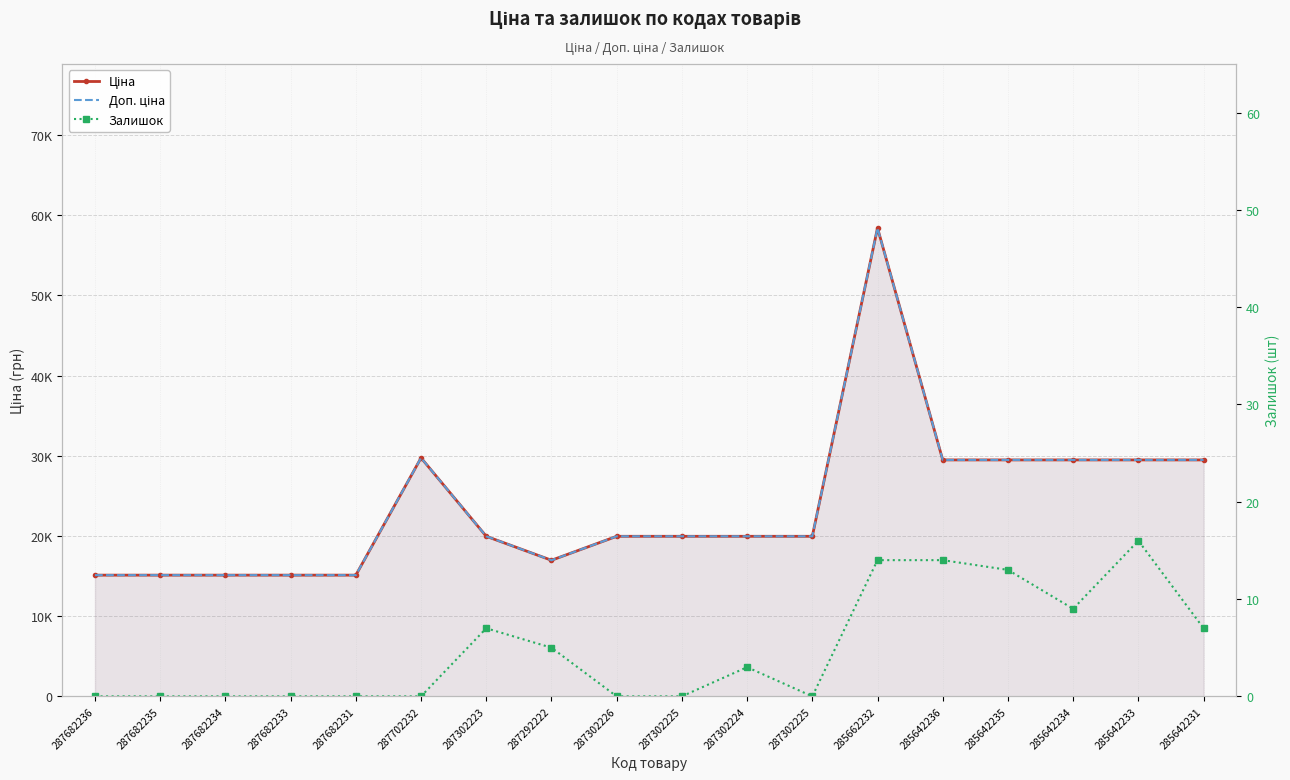

True or false: Ціна and Доп. ціна intersect in this chart.

False